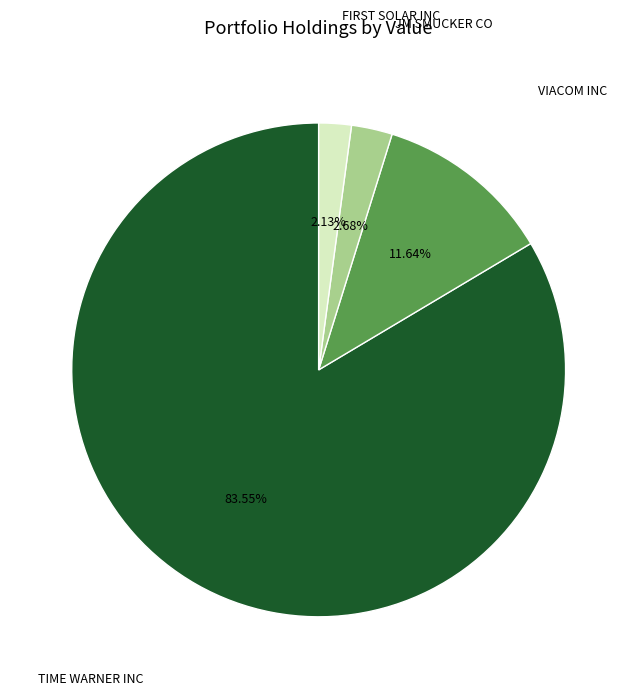

Is there a majority slice in this chart?

Yes